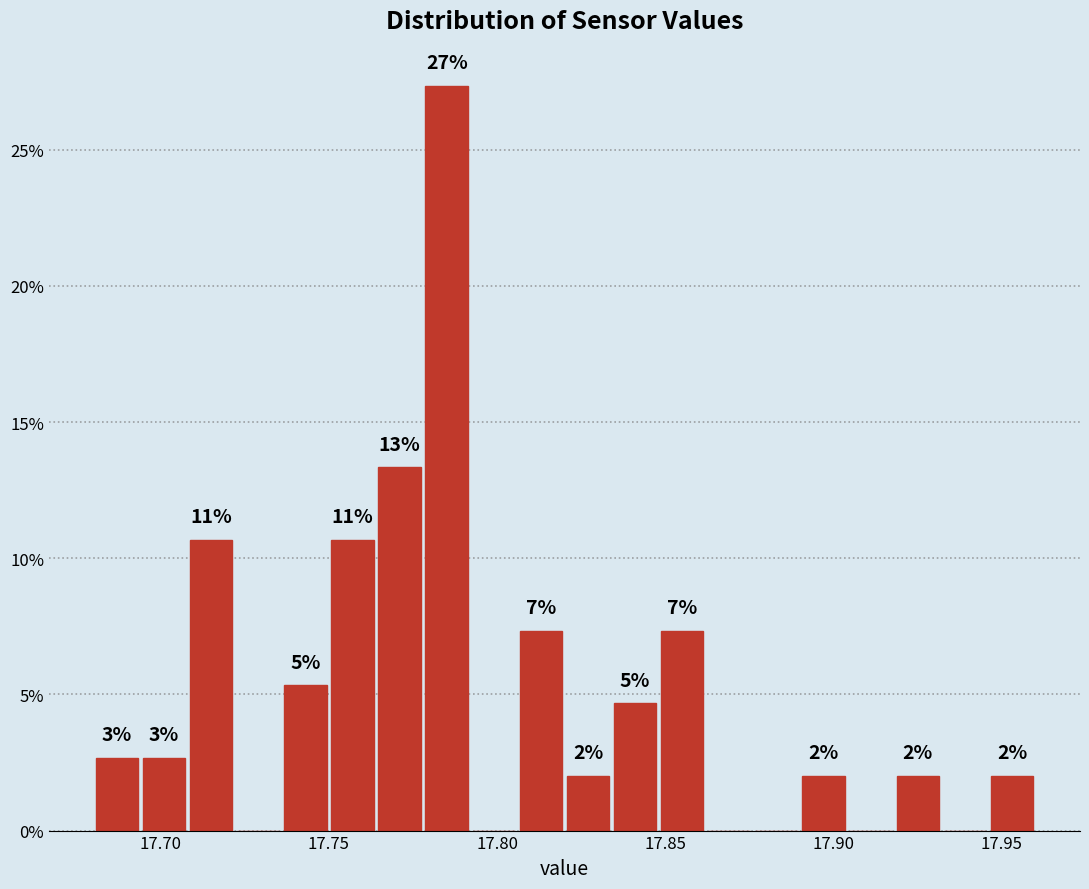

Around what value on the x-axis is the tallest bar? Give the approximate position of its centre, as read against the axis.

17.785